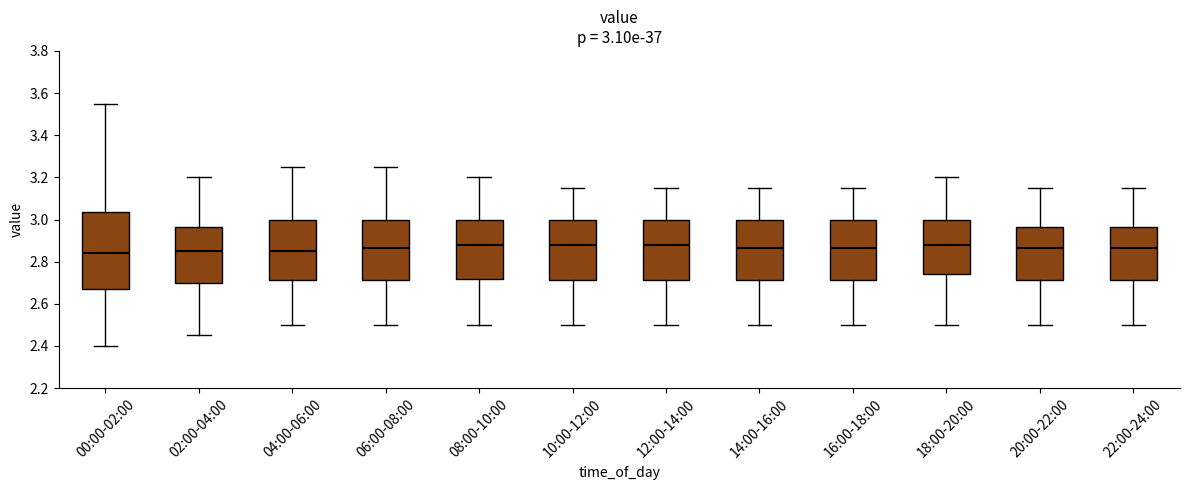

Comparing the boxes themselves (not the whiskers), which one is the tallest?

00:00-02:00